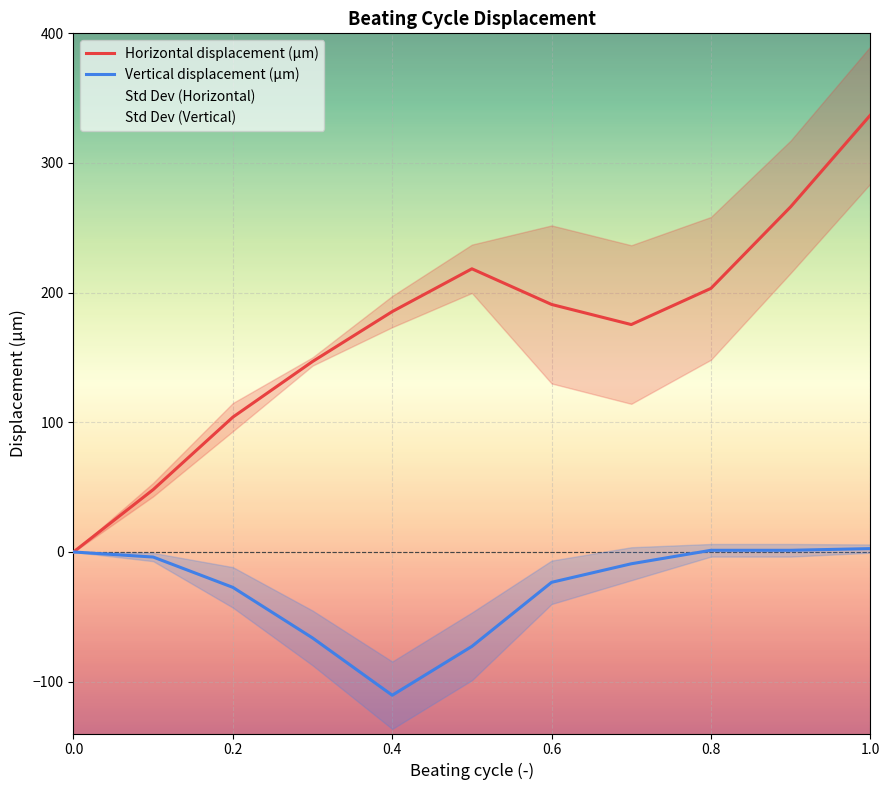

How many categories are shown in the chart?

11